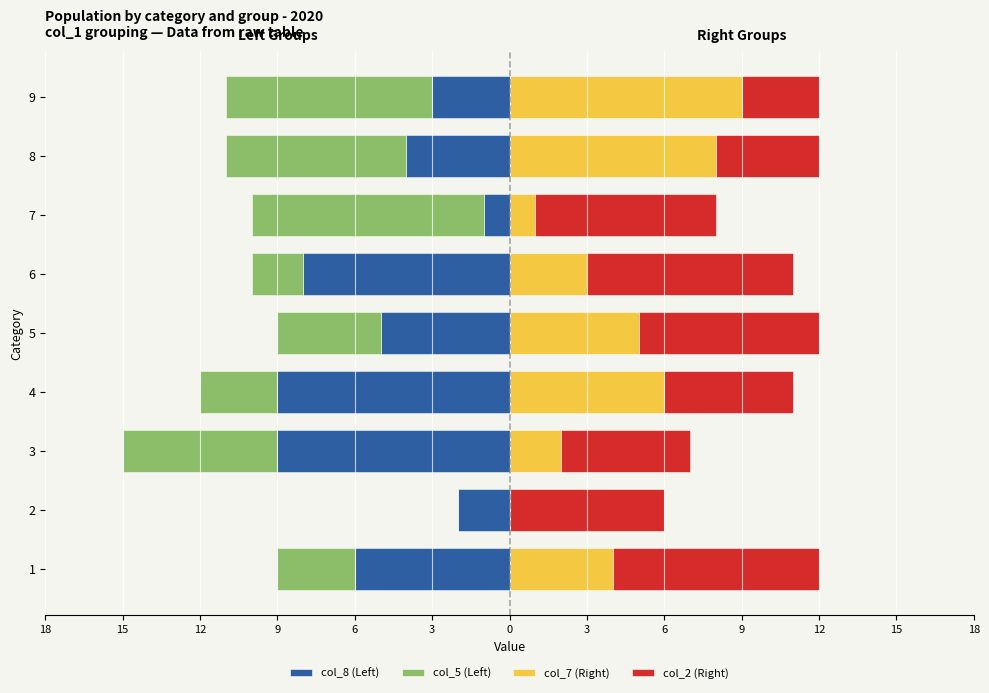

Are the bars horizontal?

Yes